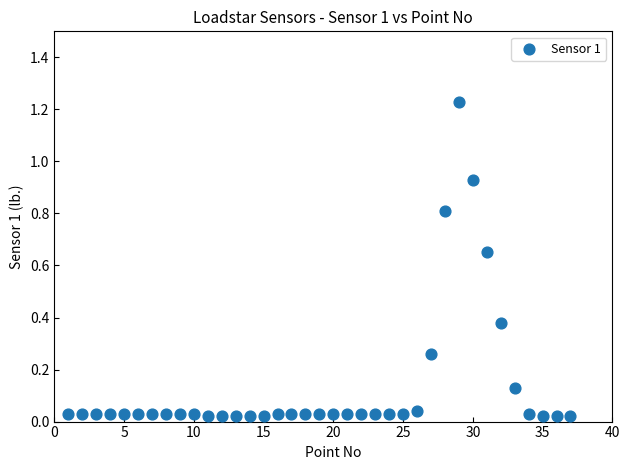

What is the range of X values (max minus min)?

36.0